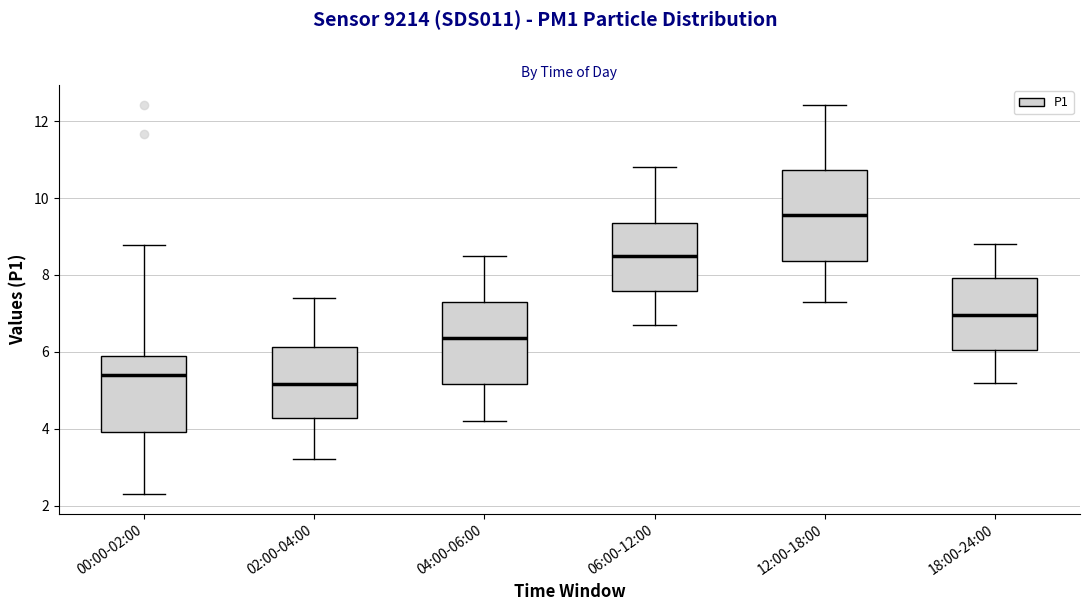

Where does the median line of the box for 02:00-04:00 sit on the y-axis? The values are not printed on the chart, so give them approximately, as read against the axis.

5.2